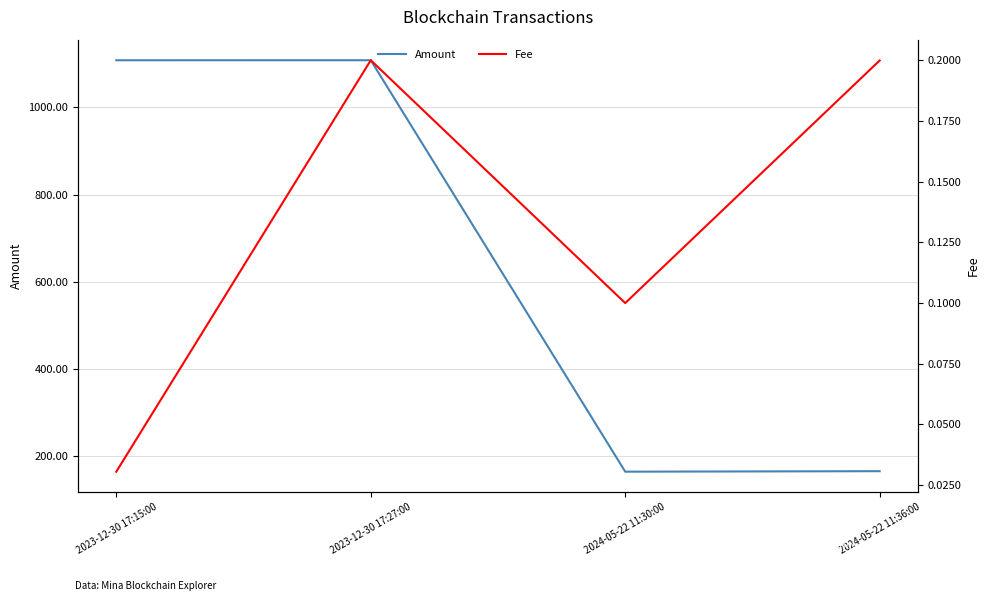

What is the maximum value shown in the chart?

1107.9